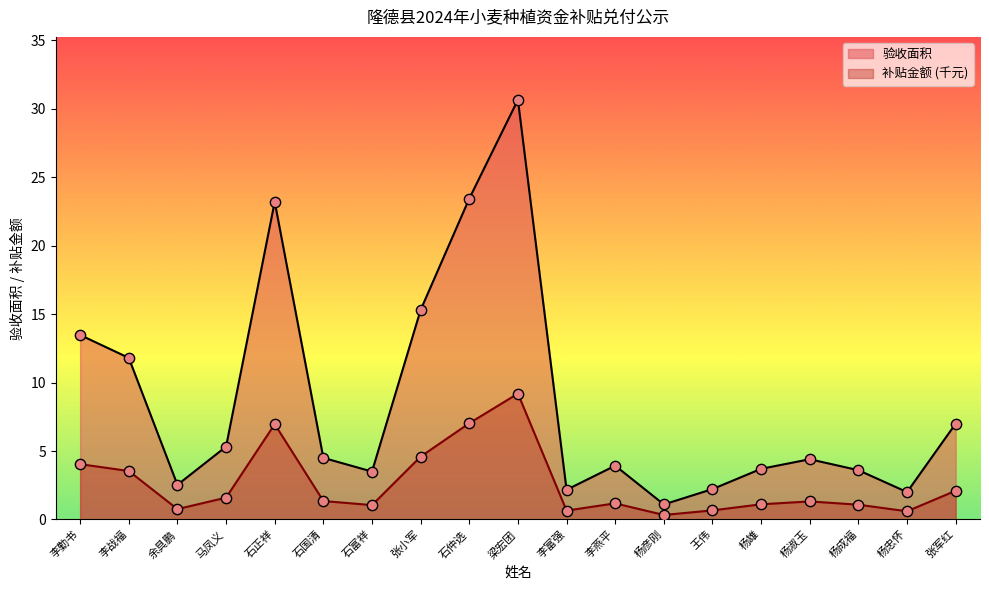

Which series contains the lowest Y value?

补贴金额